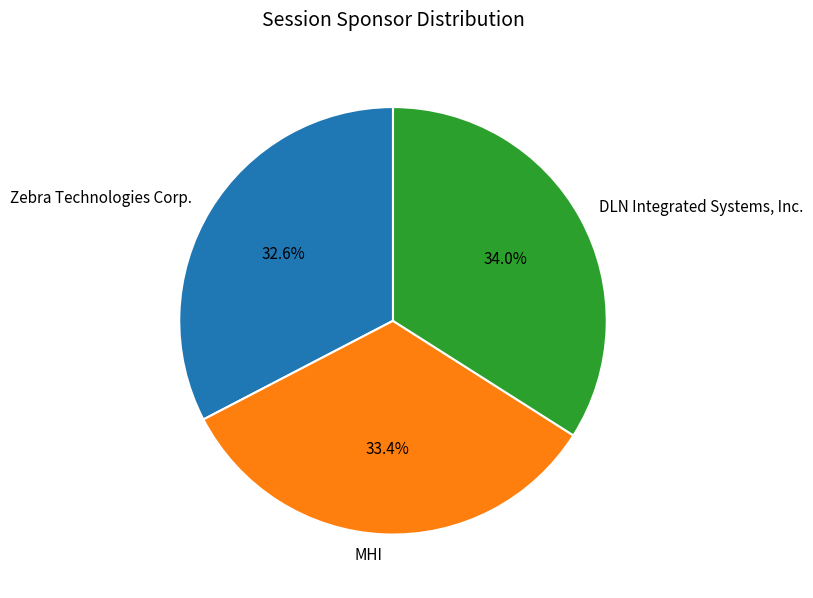

Rank the categories by value from highest to lowest.

DLN Integrated Systems, Inc., MHI, Zebra Technologies Corp.